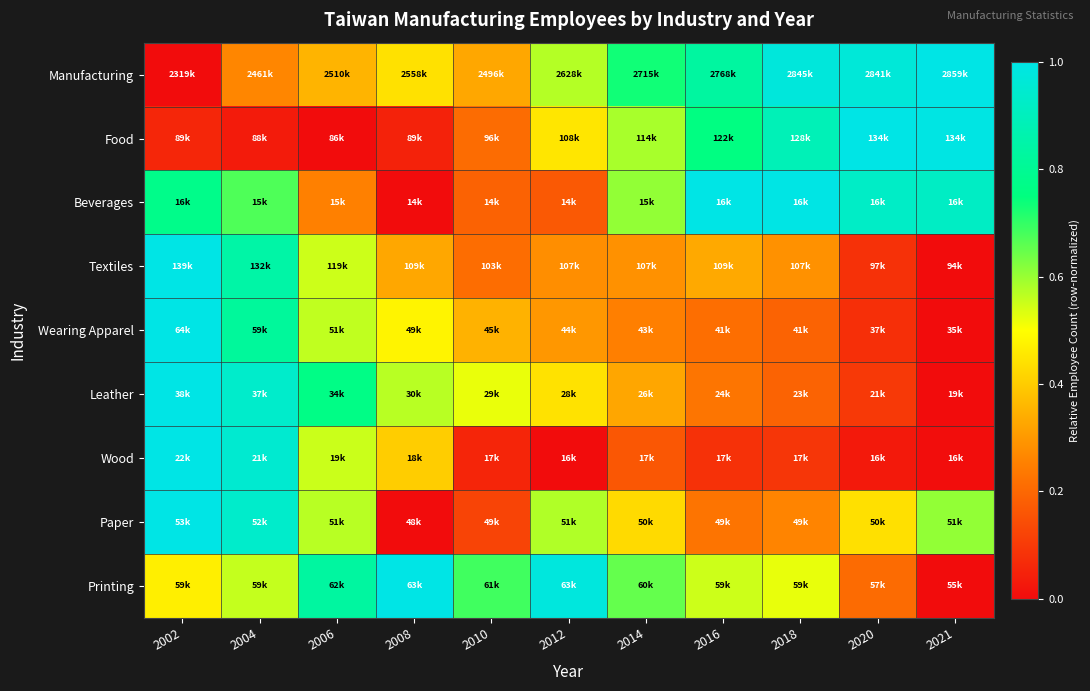

Which series has the widest spread of values?

Manufacturing